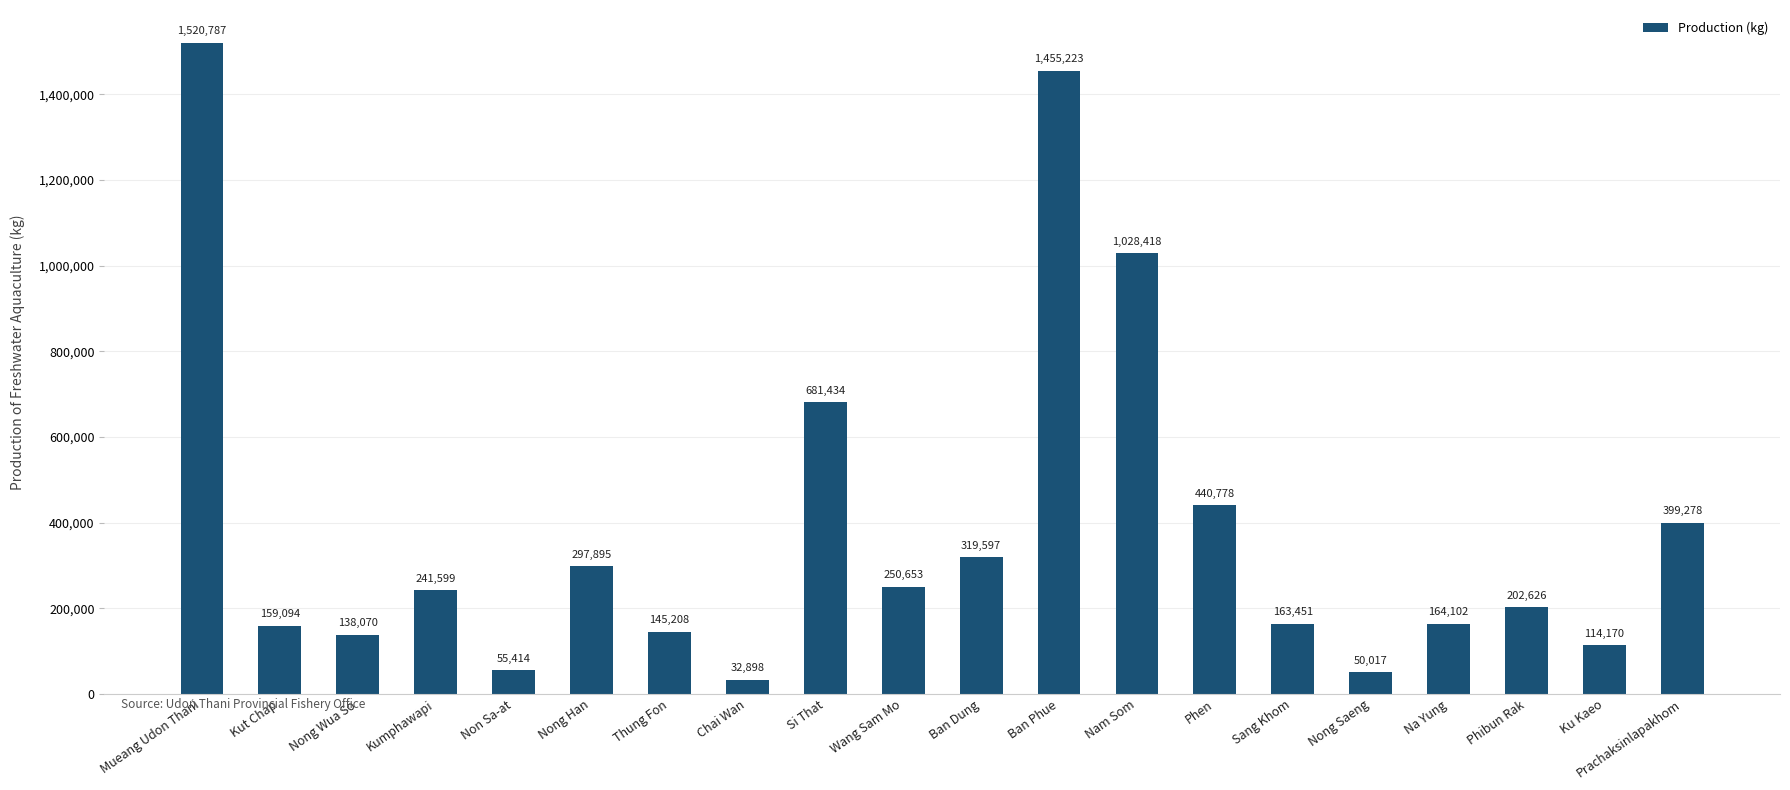

What is the greatest value displayed?

1520787.2